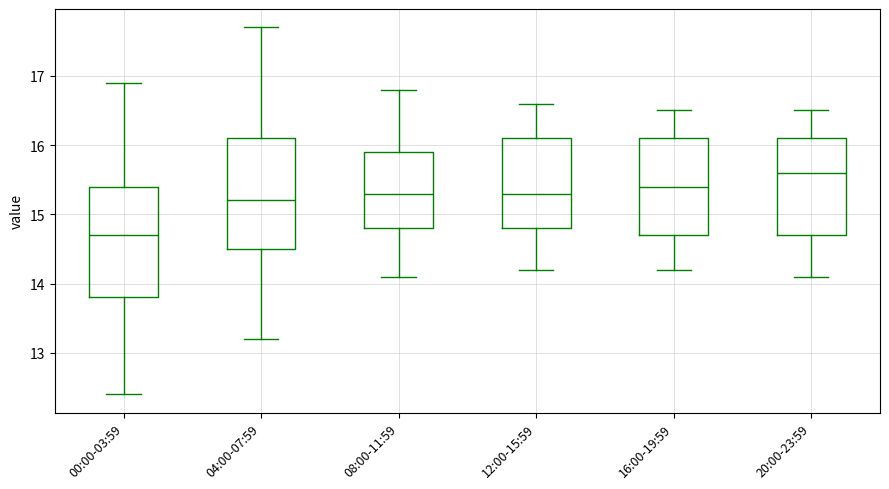

Reading left to right, transcribe this box plot: for each box, give where its median line is, the range the box spans, and where its two whiskers end, as read against the y-axis. The values are not printed on the chart, so give them approximately, as read against the axis.

00:00-03:59: median 14.7, box 13.8 to 15.4, whiskers 12.4 to 16.9
04:00-07:59: median 15.2, box 14.5 to 16.1, whiskers 13.2 to 17.7
08:00-11:59: median 15.3, box 14.8 to 15.9, whiskers 14.1 to 16.8
12:00-15:59: median 15.3, box 14.8 to 16.1, whiskers 14.2 to 16.6
16:00-19:59: median 15.4, box 14.7 to 16.1, whiskers 14.2 to 16.5
20:00-23:59: median 15.6, box 14.7 to 16.1, whiskers 14.1 to 16.5